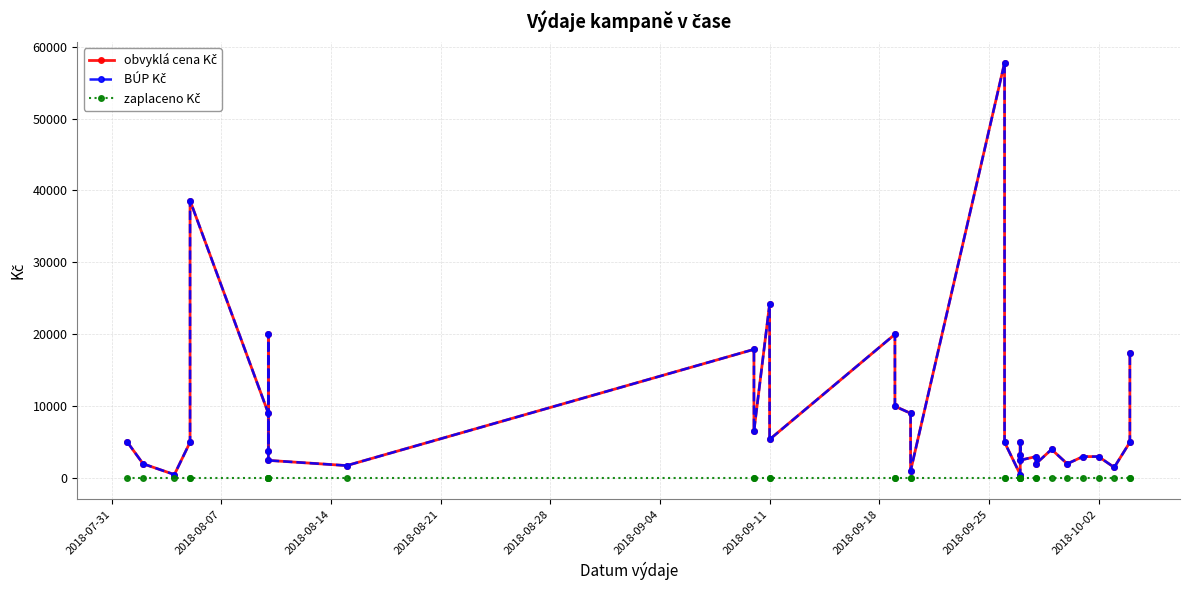

What value does the obvyklá cena Kč series have at 2018-08-21?

5000.0